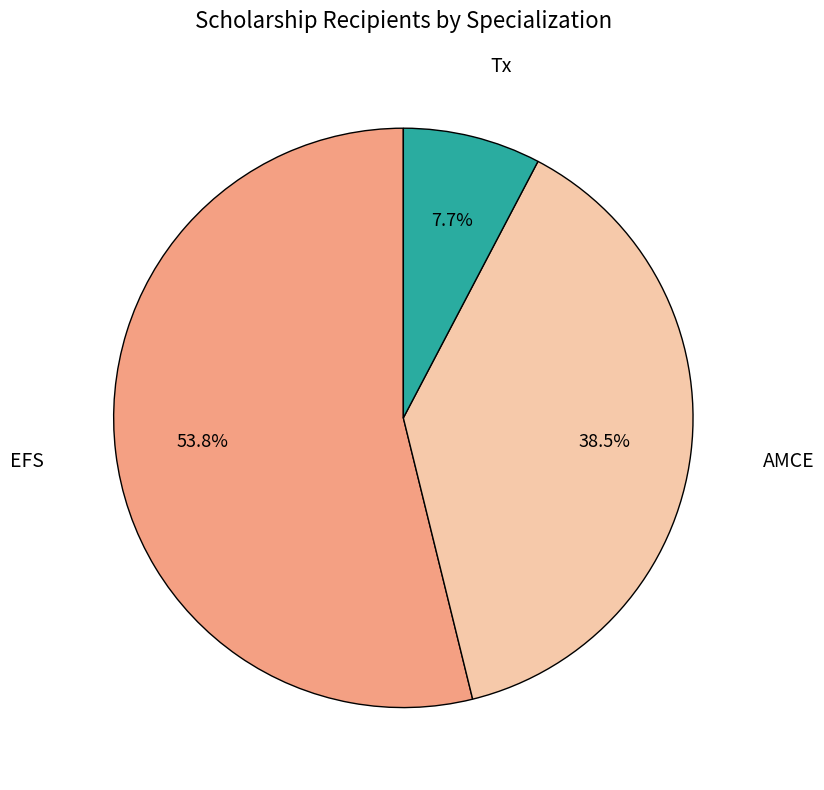

What is the largest slice in the pie chart?

EFS